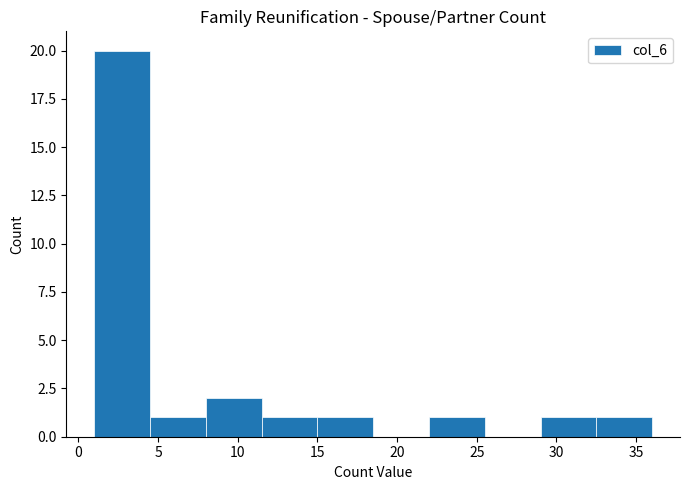

What is the height of the bar covering 4.5 to 8.0 on the x-axis? The values are not printed on the chart, so give them approximately, as read against the axis.

1